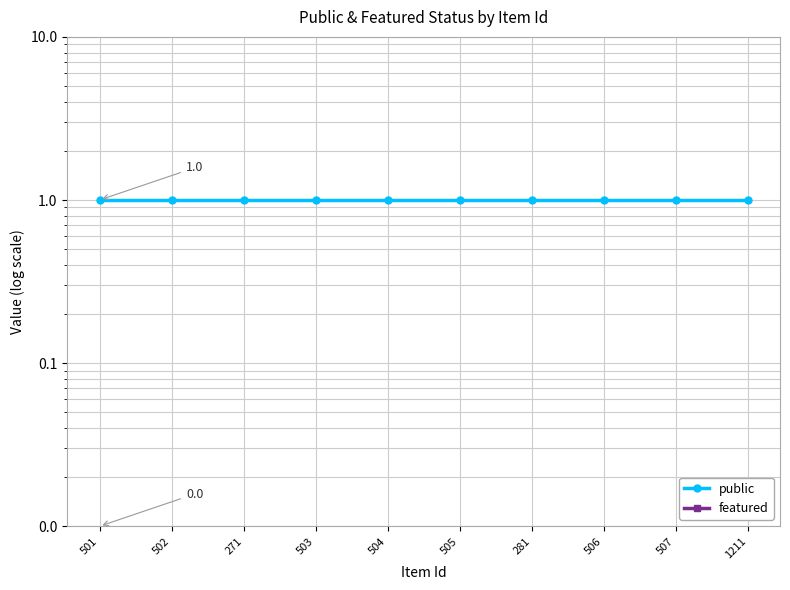

True or false: featured has a value of 0 at 502.

True